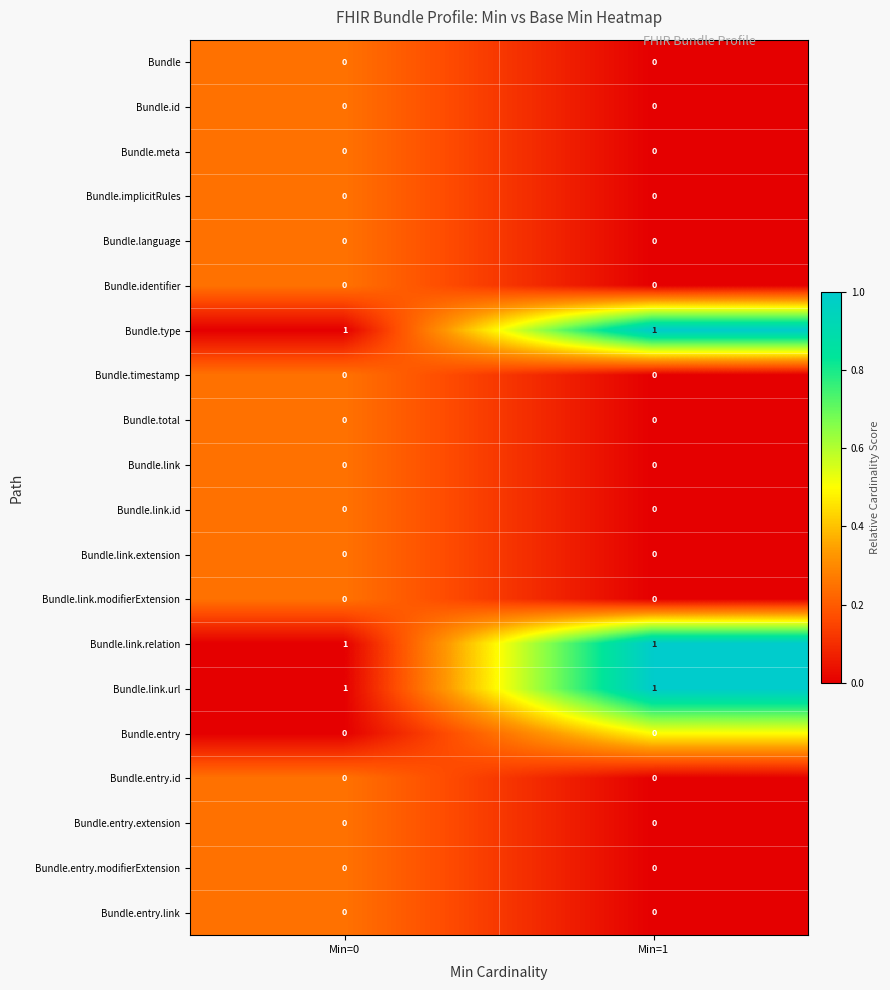

What is the maximum value shown in the chart?

1